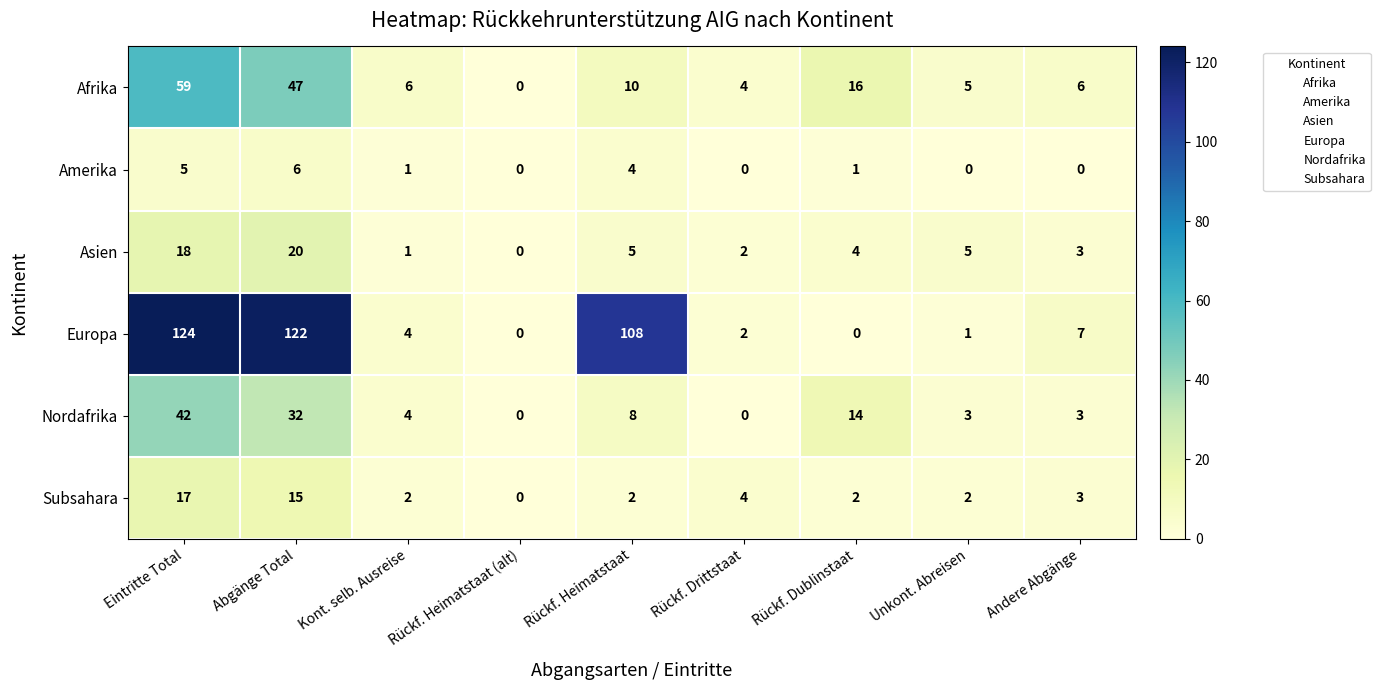

At which label does Asien reach its peak?

Abgänge Total